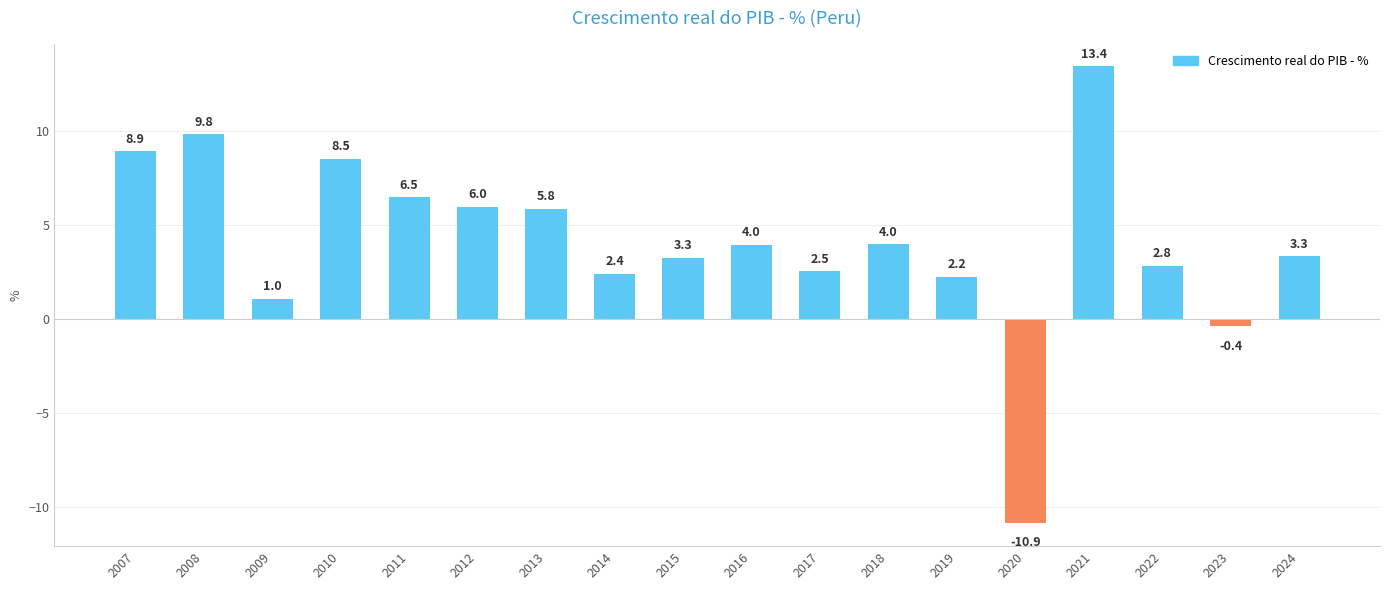

What is the change in value from 2010 to 2013?

-2.7